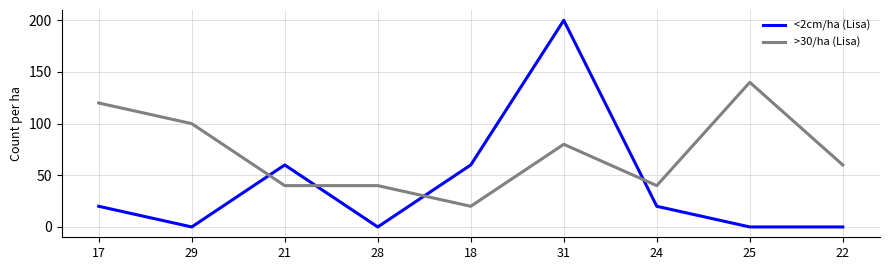

What is the total value across all series at 31?

280